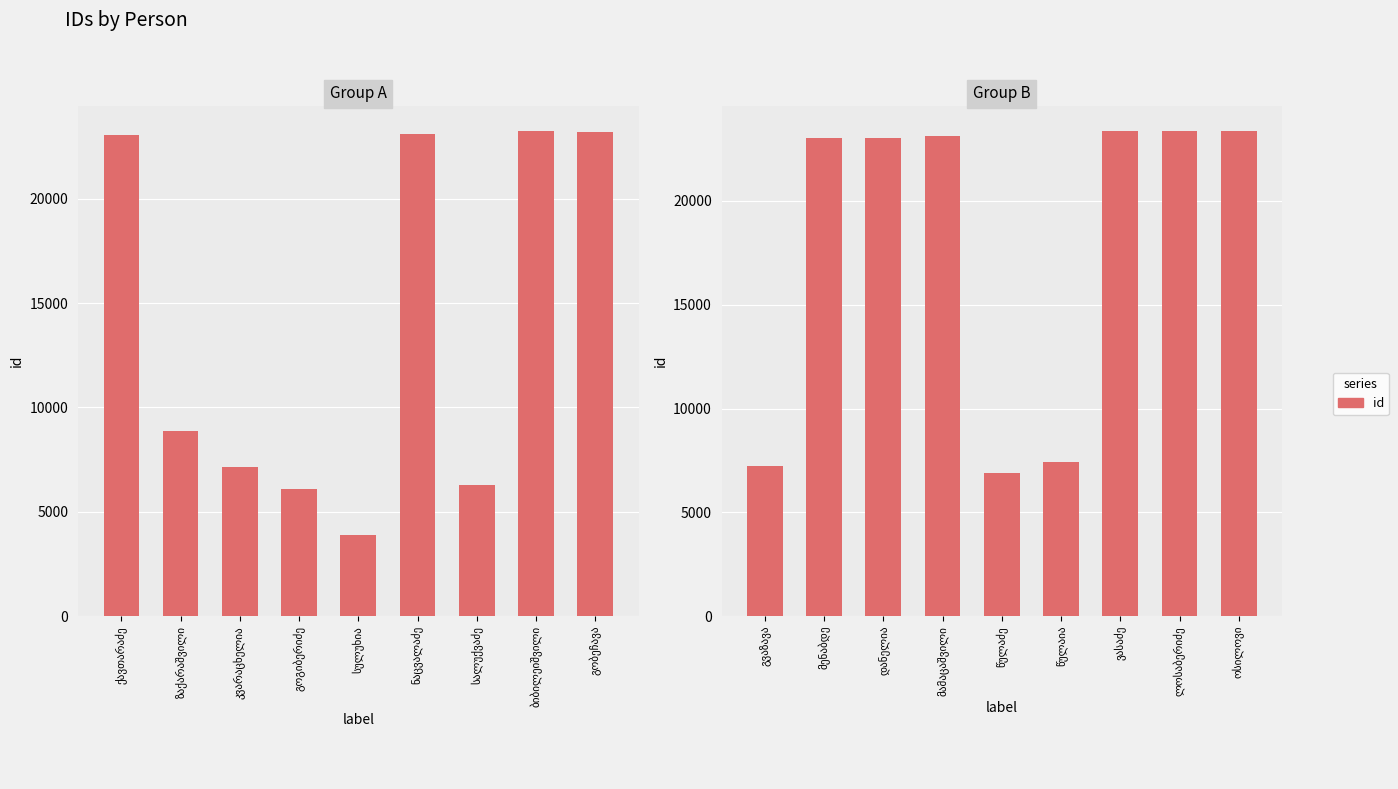

What is the average value?

17876